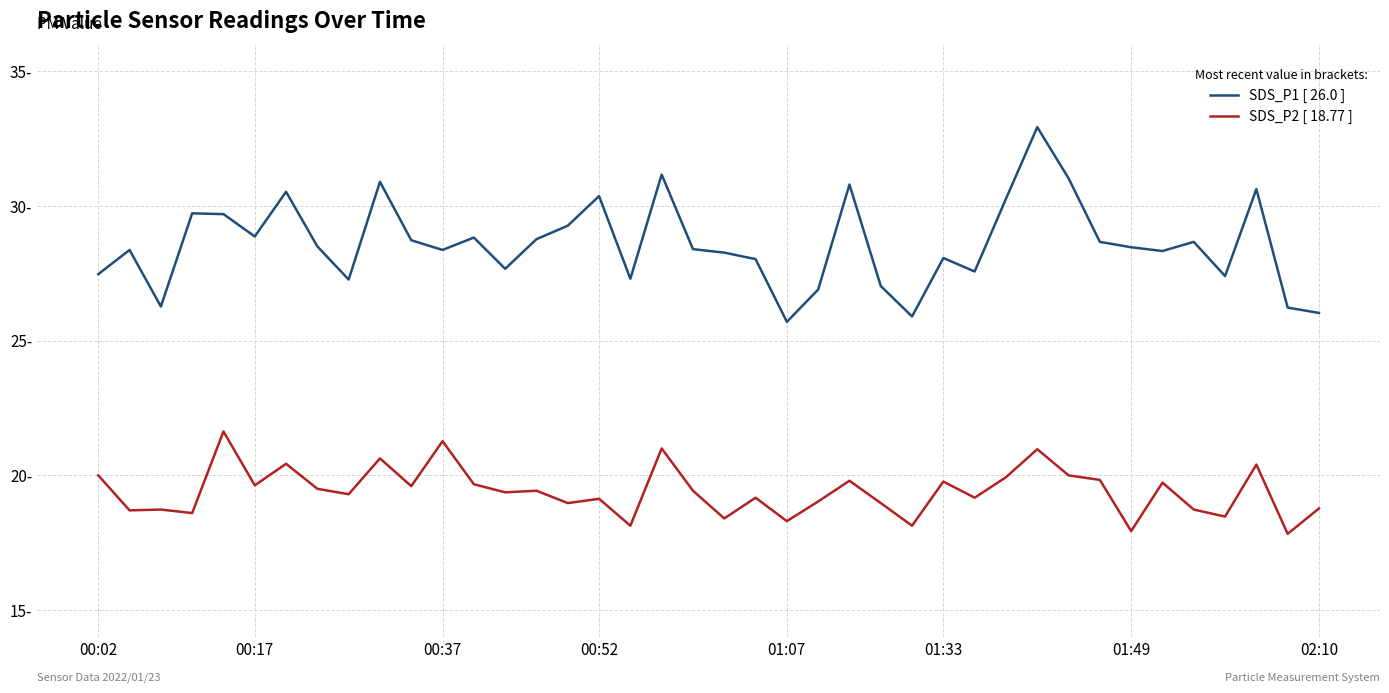

Rank the series by their maximum value, from lowest to highest.

SDS_P2 [ 18.77 ], SDS_P1 [ 26.0 ]